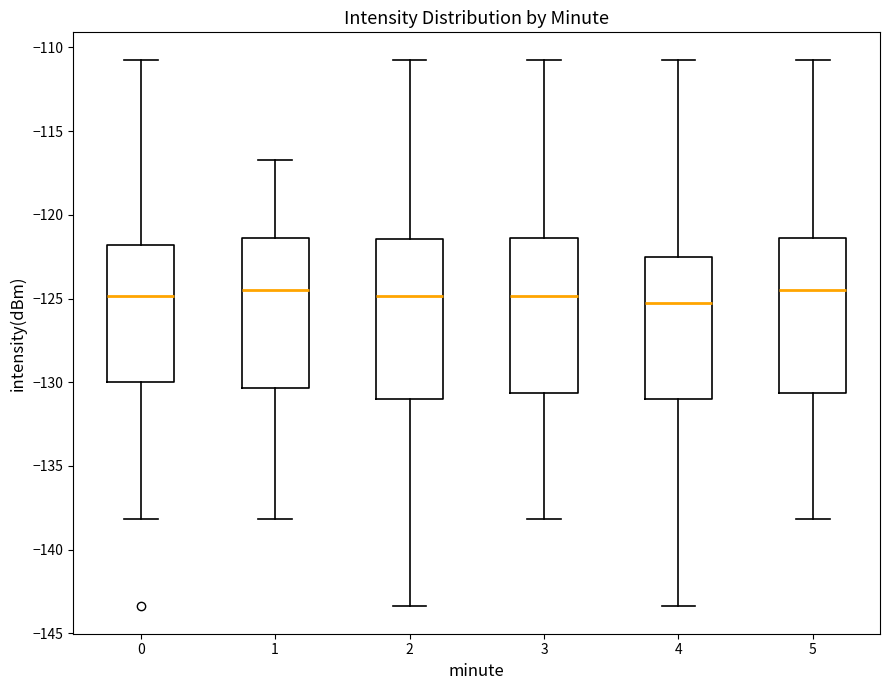

Reading left to right, transcribe this box plot: for each box, give where its median line is, the range the box spans, and where its two whiskers end, as read against the y-axis. The values are not printed on the chart, so give them approximately, as read against the axis.

0: median -125.0, box -130.0 to -122.0, whiskers -138.0 to -110.5
1: median -124.5, box -130.5 to -121.5, whiskers -138.0 to -116.5
2: median -125.0, box -131.0 to -121.5, whiskers -143.5 to -110.5
3: median -125.0, box -130.5 to -121.5, whiskers -138.0 to -110.5
4: median -125.0, box -131.0 to -122.5, whiskers -143.5 to -110.5
5: median -124.5, box -130.5 to -121.5, whiskers -138.0 to -110.5